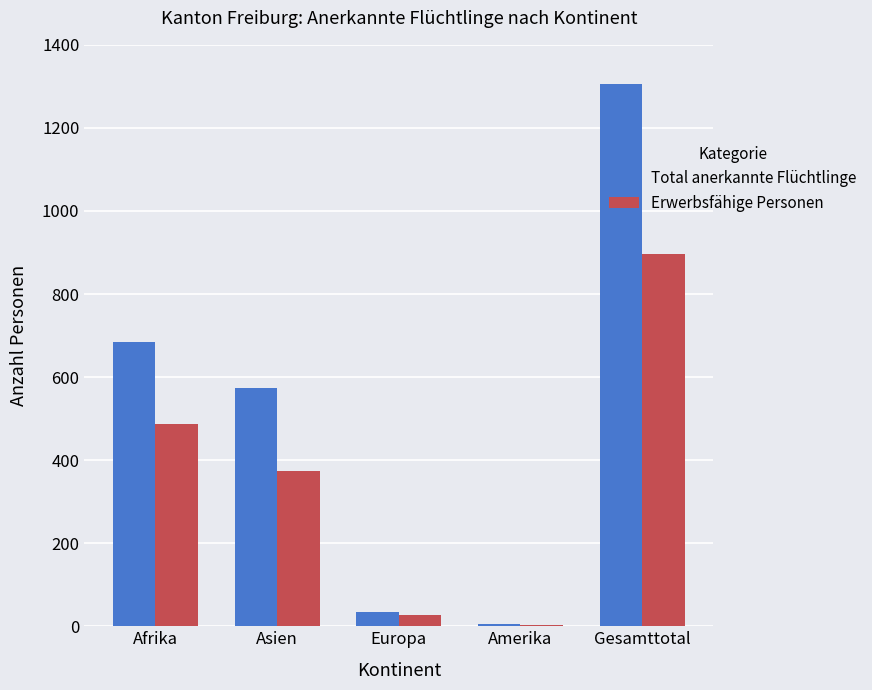

True or false: Erwerbsfähige Personen has a value of 251 at Asien.

False